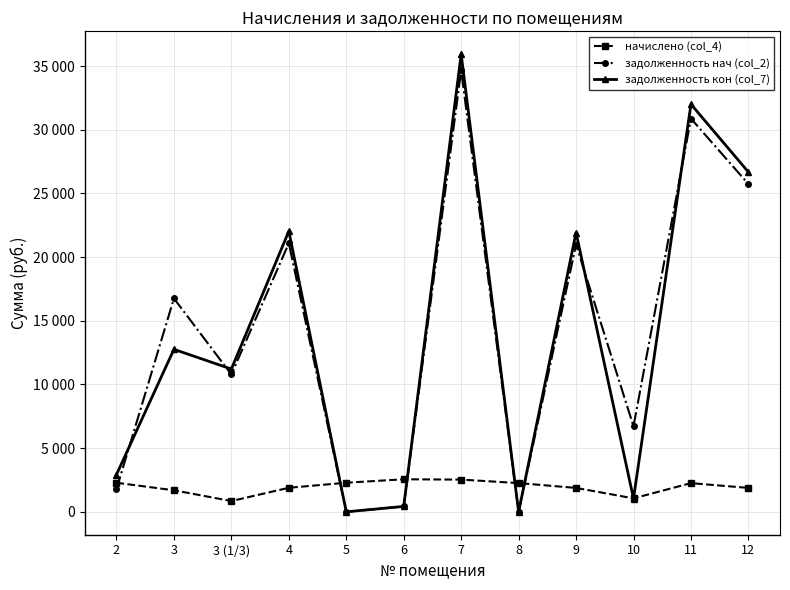

What is the label of the 3rd point from the right?

10